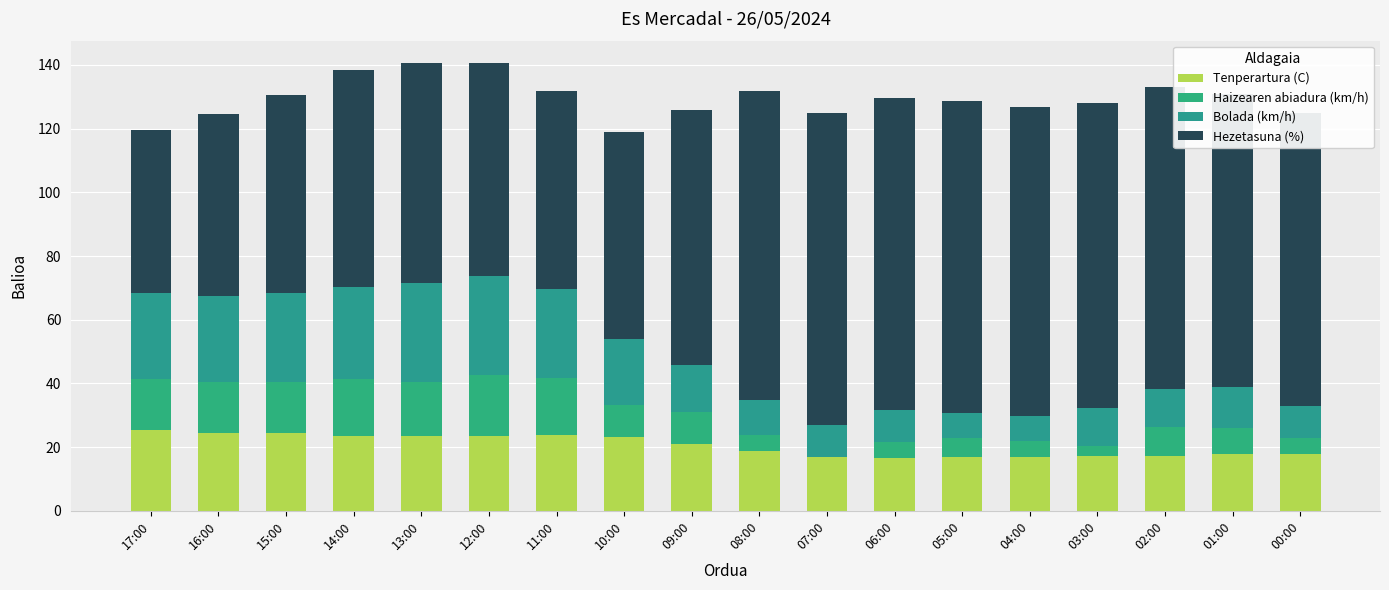

The value of Bolada (km/h) at 15:00 is 28.0. True or false?

True